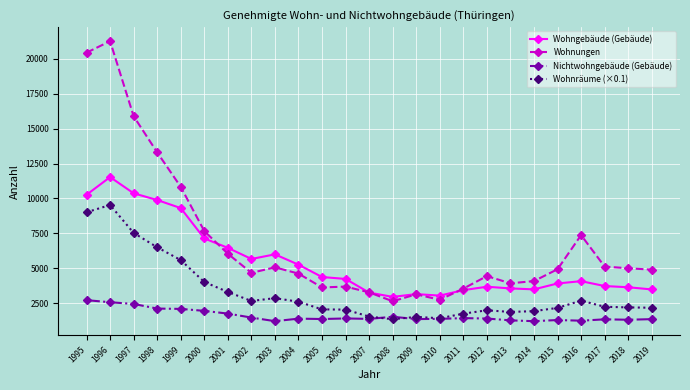

At how many categories does at least one series exceed 11926?

4